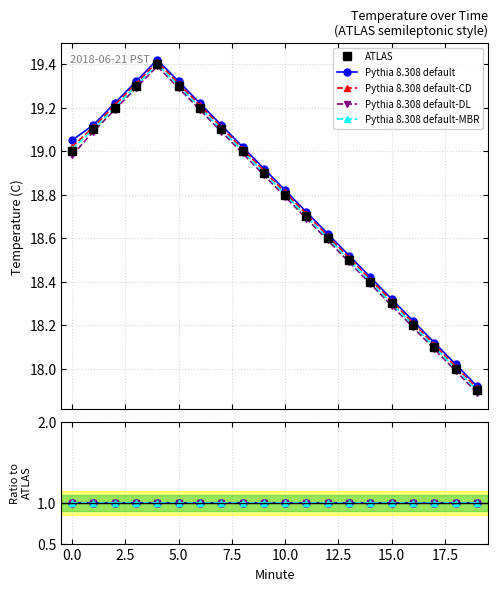

What is the value of the ATLAS point at the 5th from the left?

19.4